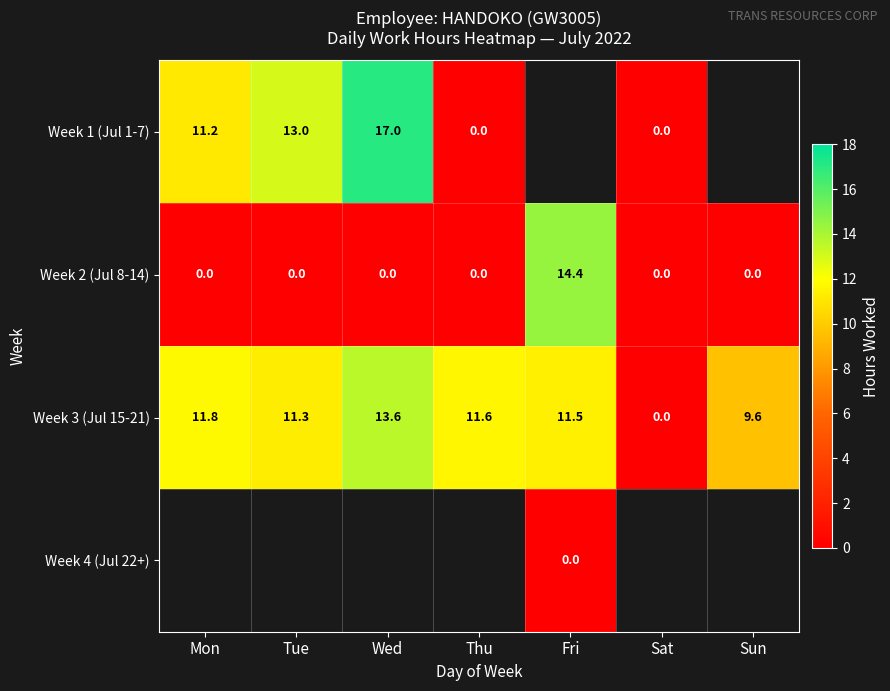

Where does the Week 3 (Jul 15-21) series first go above 11?

Mon